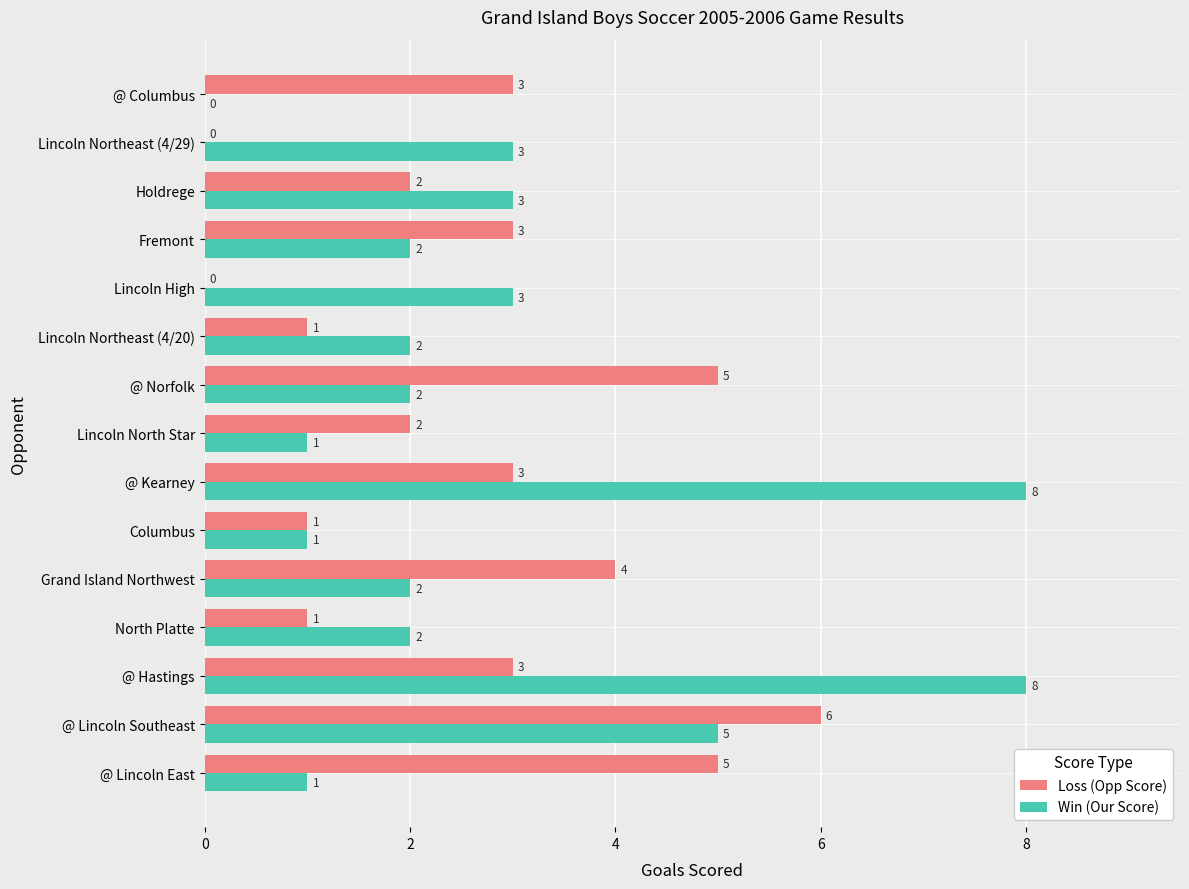

How many positive values does the Loss (Opp Score) series have?

13